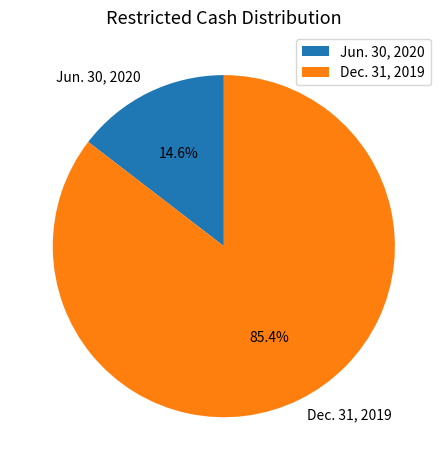

To the nearest percent, what portion does Dec. 31, 2019 represent?

85%